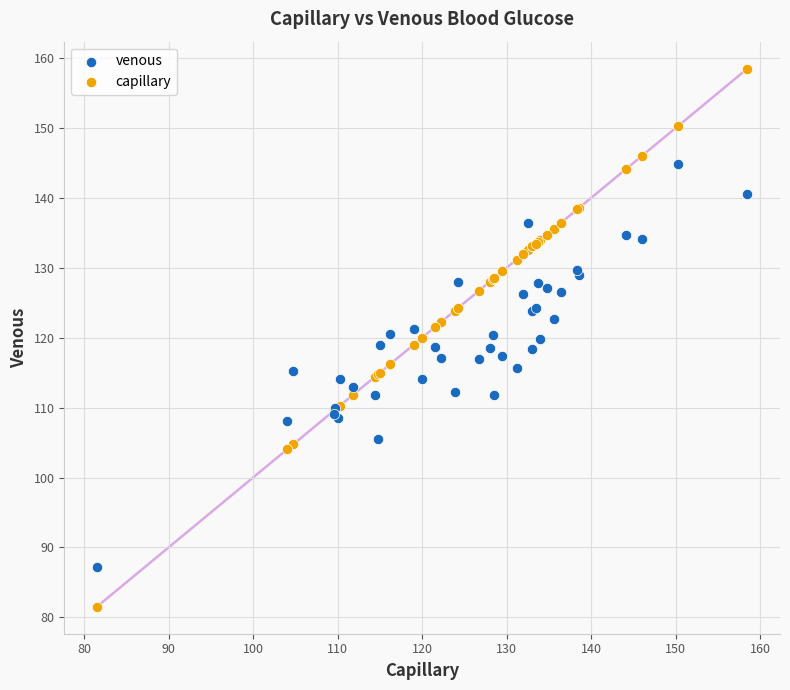

Which series has the widest spread of Y values?

capillary